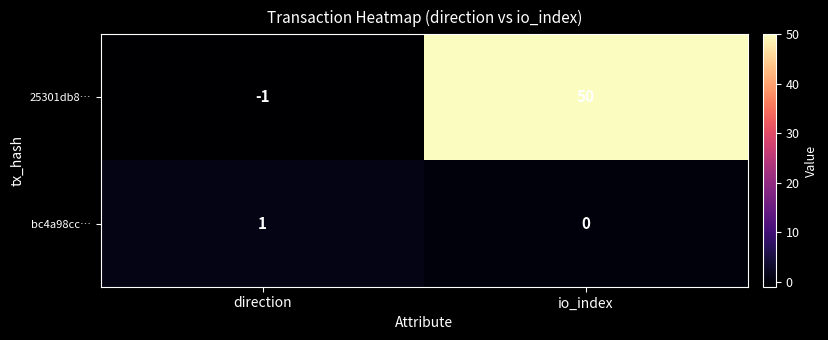

What is the greatest value displayed?

50